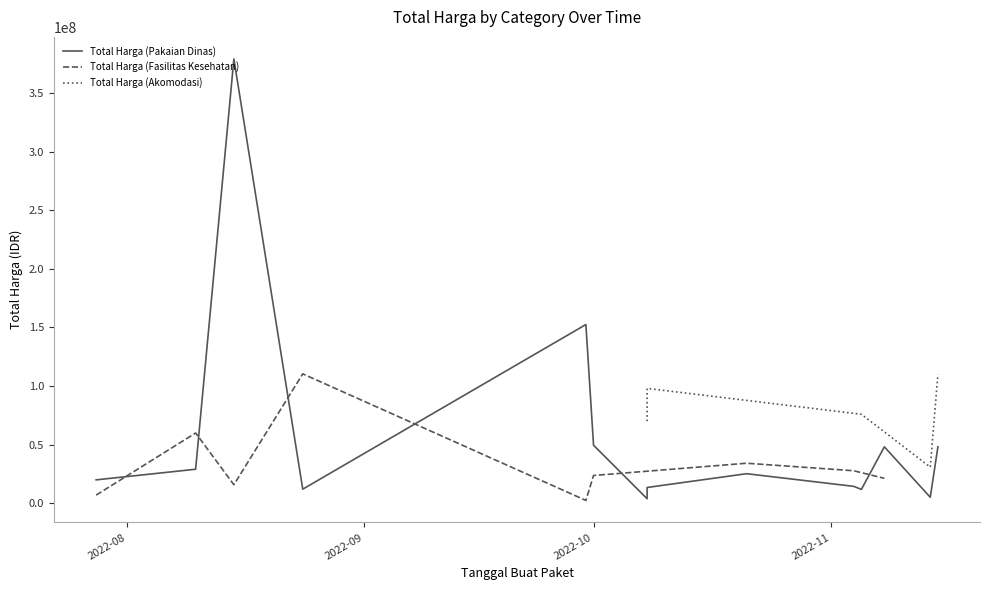

True or false: Total Harga (Akomodasi) has a value of -75455878 at 2022-11-08.

False